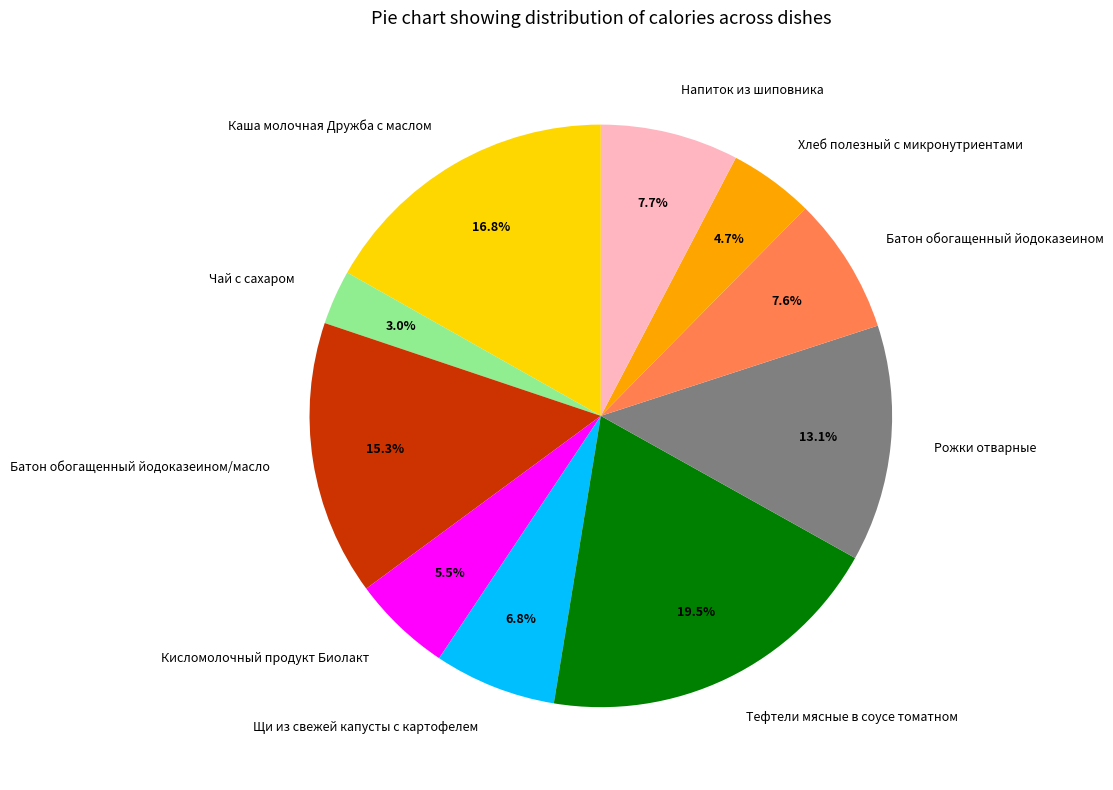

To the nearest percent, what is the combined percentage of Хлеб полезный с микронутриентами and Кисломолочный продукт Биолакт?

10%